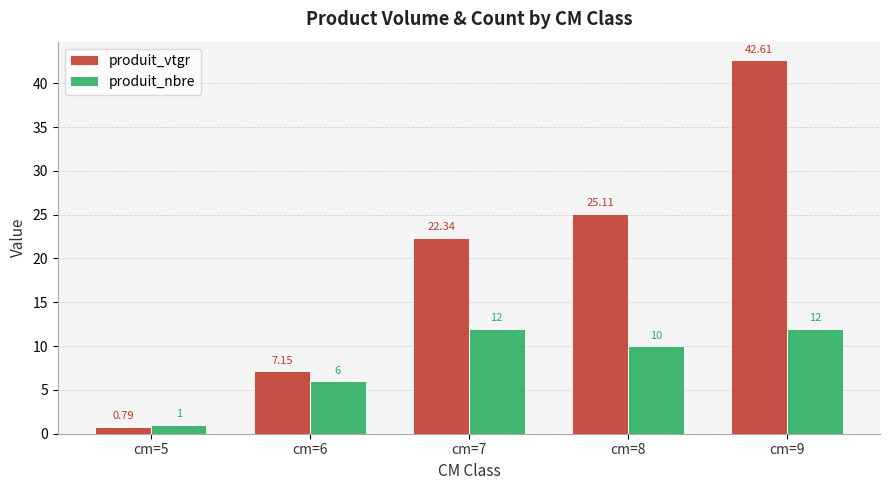

At which category is the sum across all series the highest?

cm=9